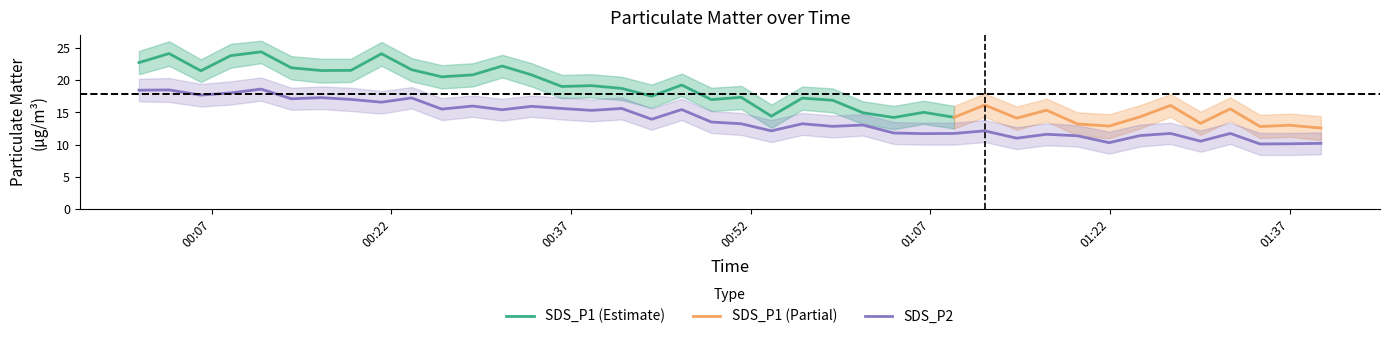

What is the label of the 31st point from the right?

2021/12/11 00:23:41